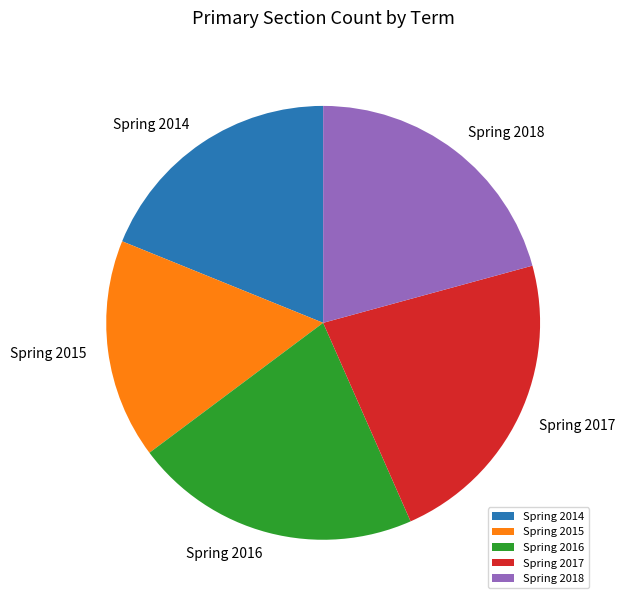

True or false: Spring 2018 accounts for 21% of the total.

True